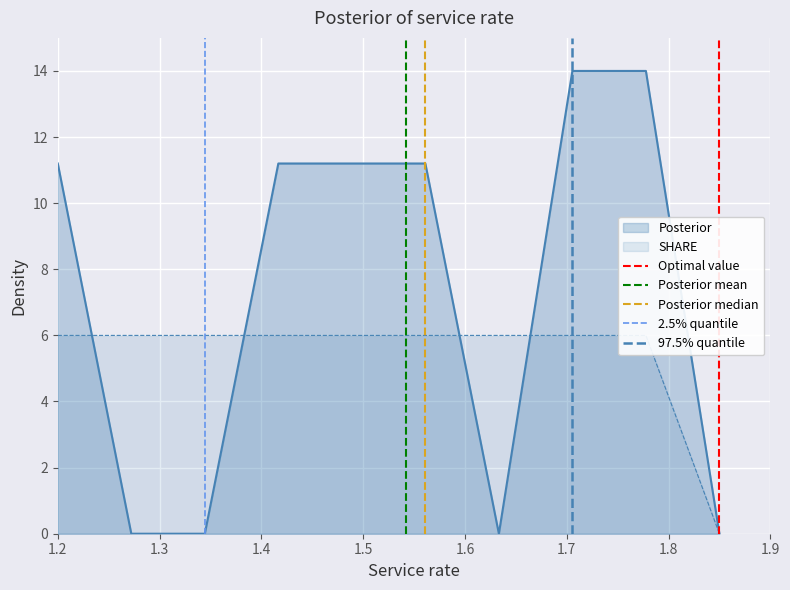

What is the difference between the 97.5% quantile values at 1.2 and 1.3?

1